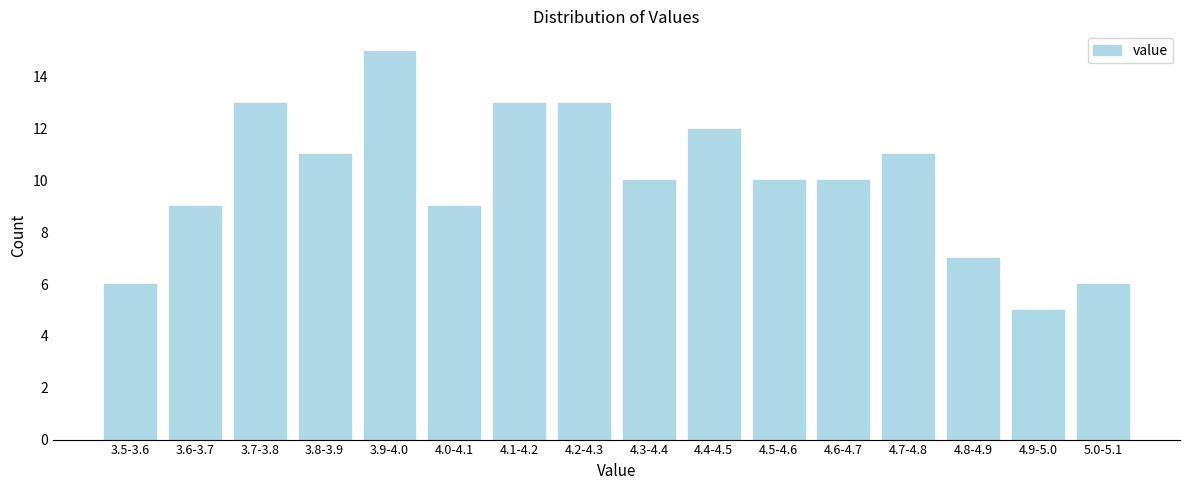

Reading left to right, what are all the values shown in this chart?

6	9	13	11	15	9	13	13	10	12	10	10	11	7	5	6